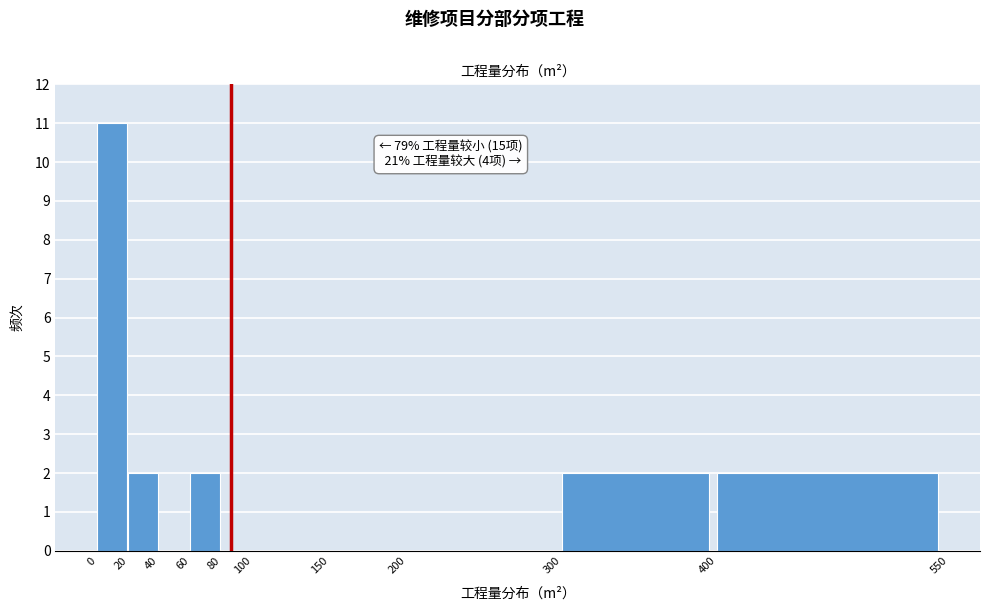

Which range on the x-axis has the tallest bar?

0 to 20